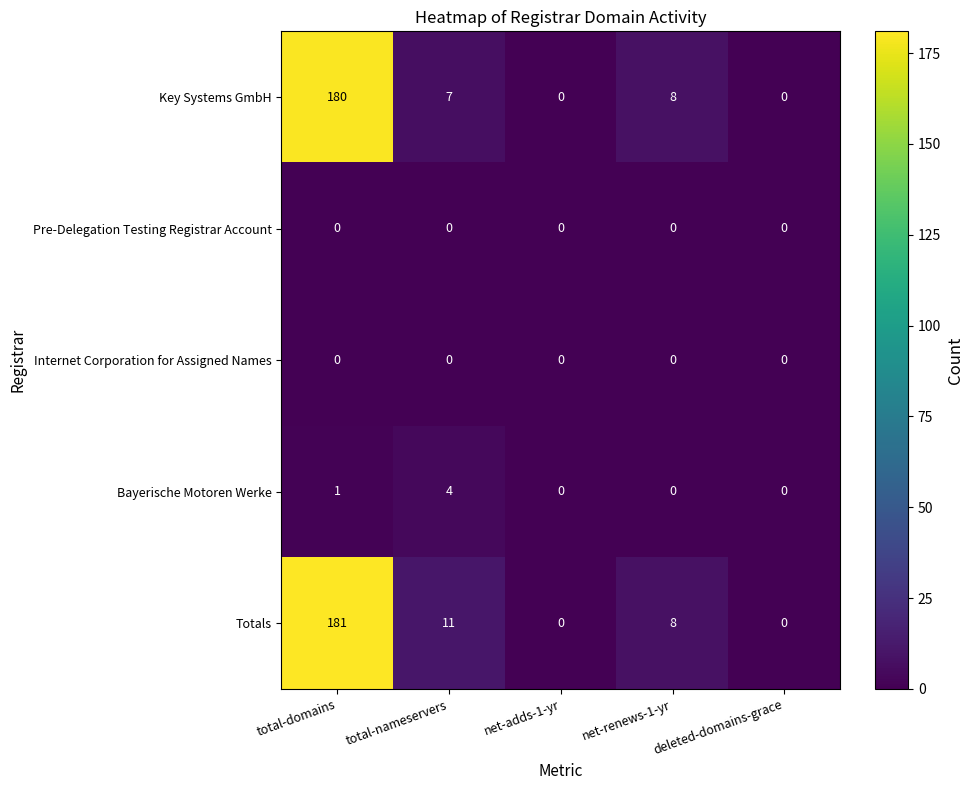

Which category has the highest value across all series?

total-domains